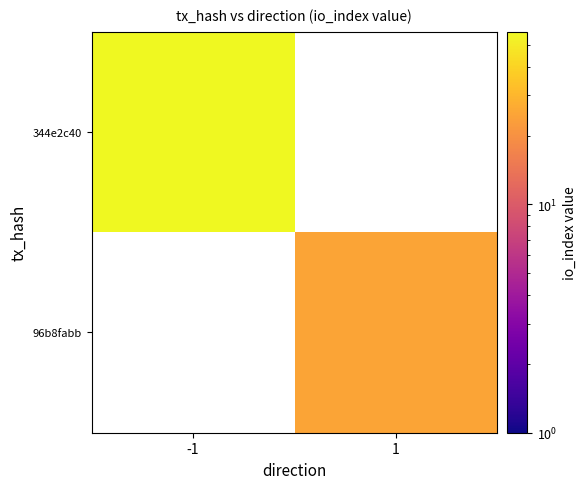

Rank the series by their average value, from highest to lowest.

344e2c40, 96b8fabb